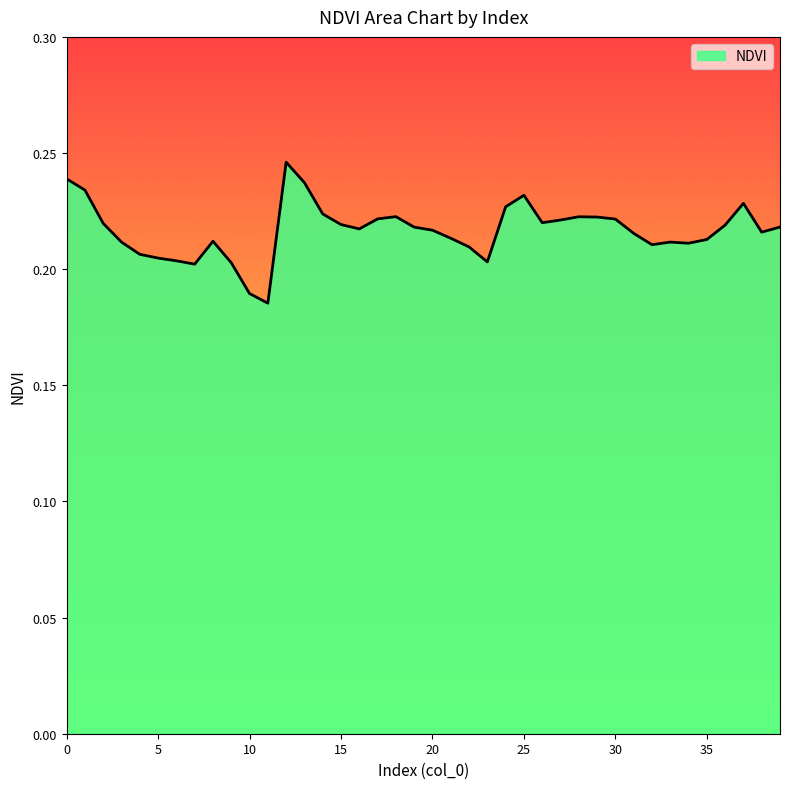

What is the value of the 15th point from the left?

0.2